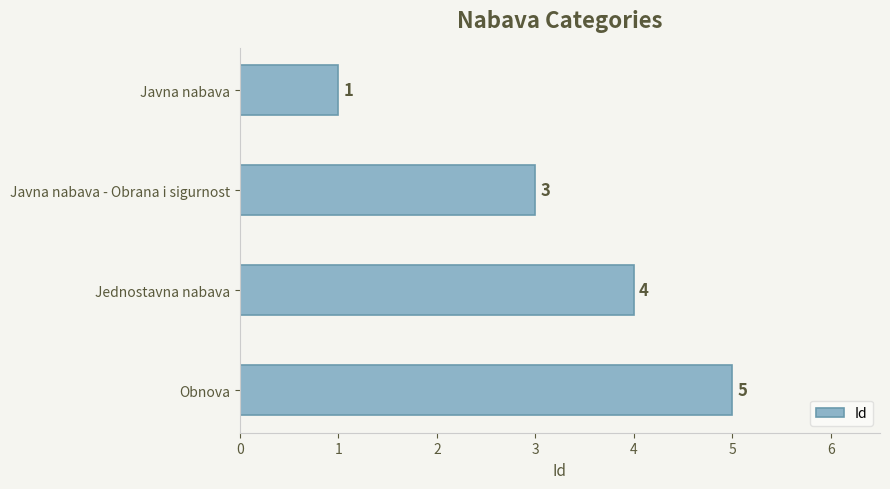

Where is the data nearest to the value 3?

Javna nabava - Obrana i sigurnost